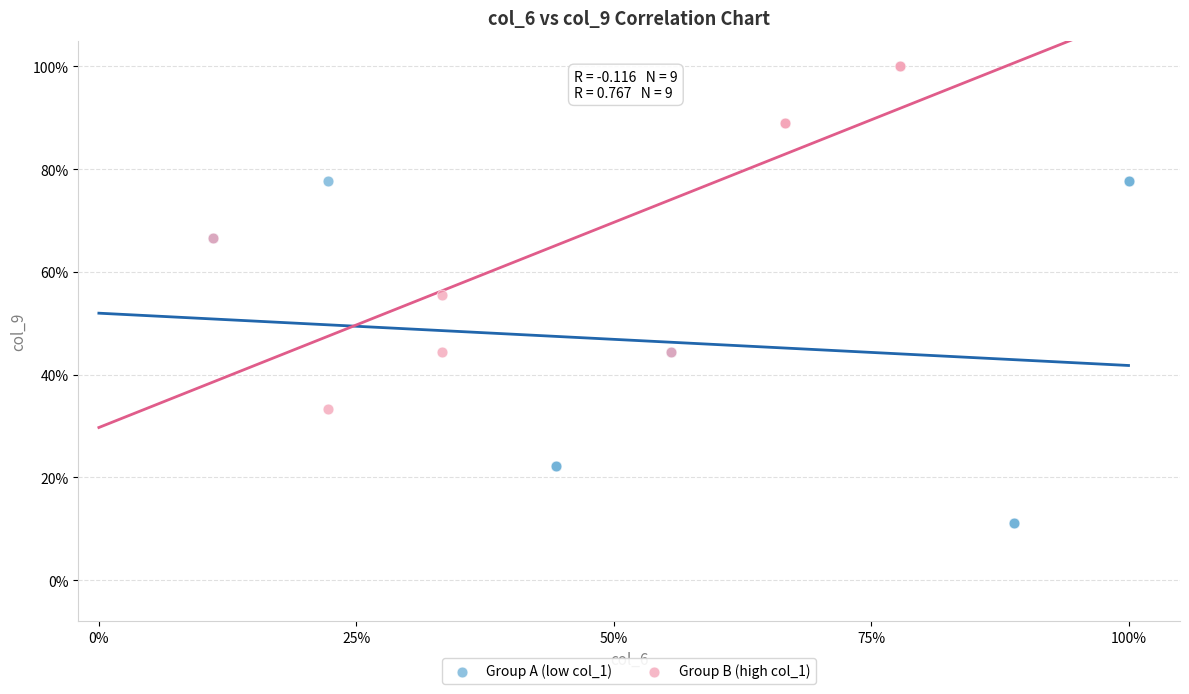

What are all the series names shown in the legend?

Group A (low col_1), Group B (high col_1)